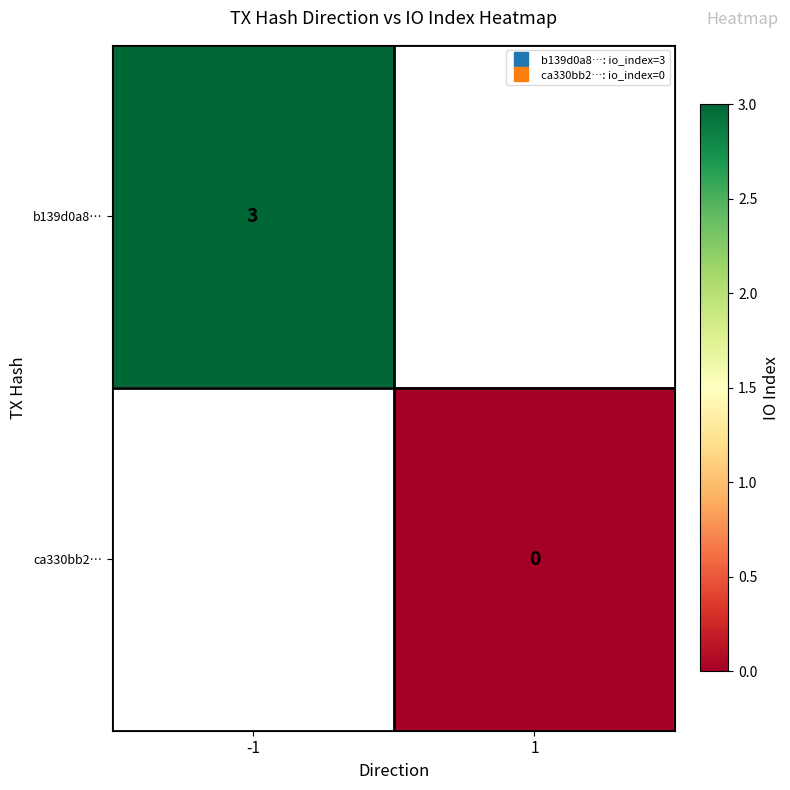

Which series has the largest range (max minus min)?

b139d0a8…